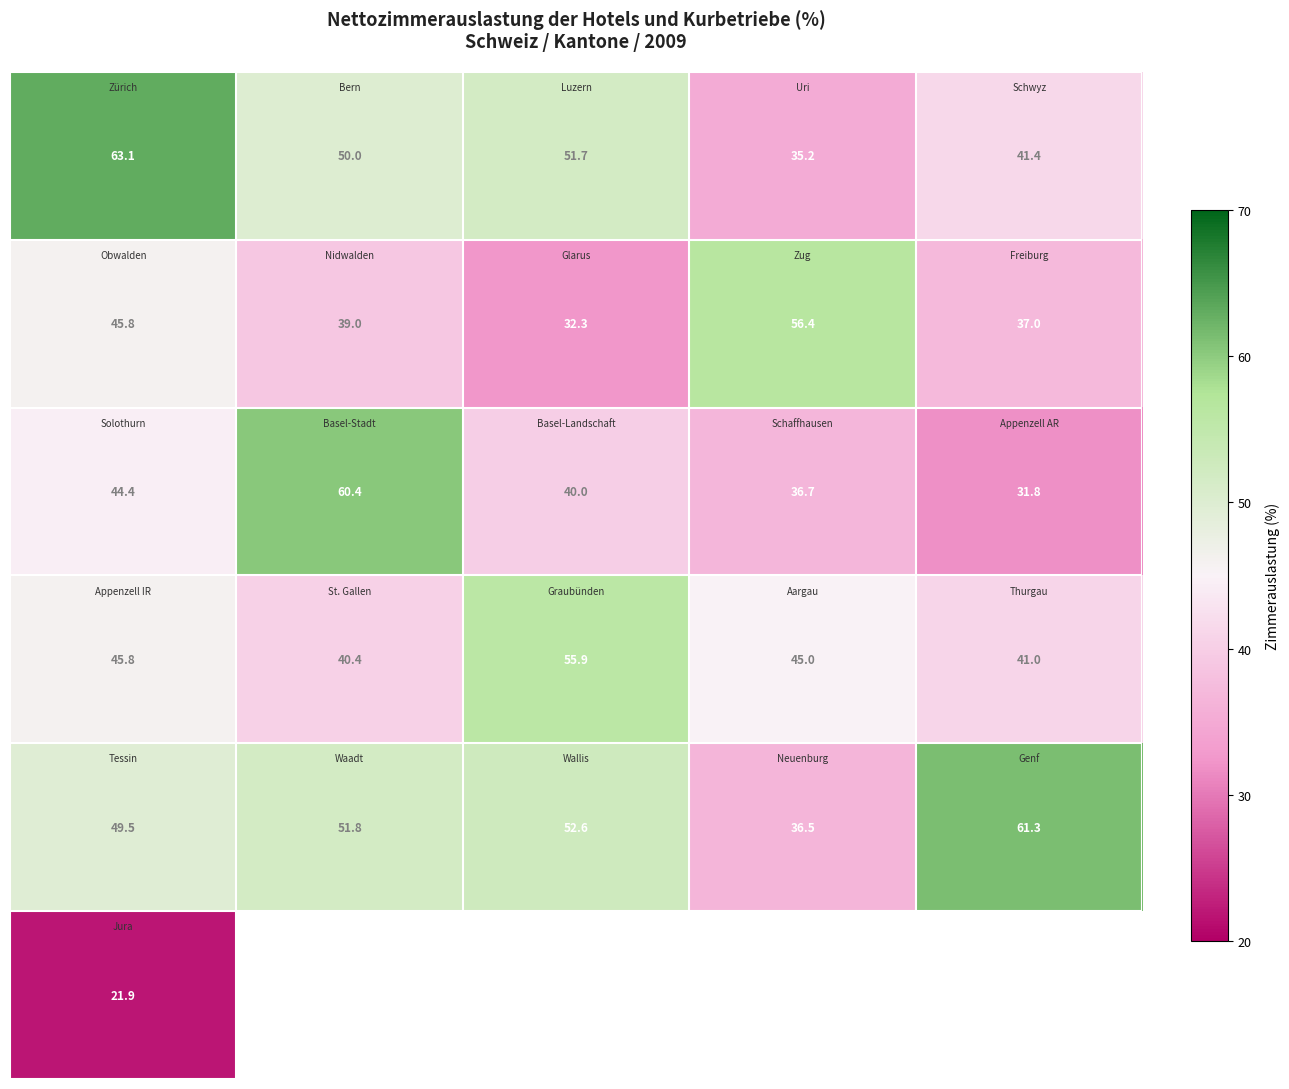

What is the minimum value shown in the chart?

21.9